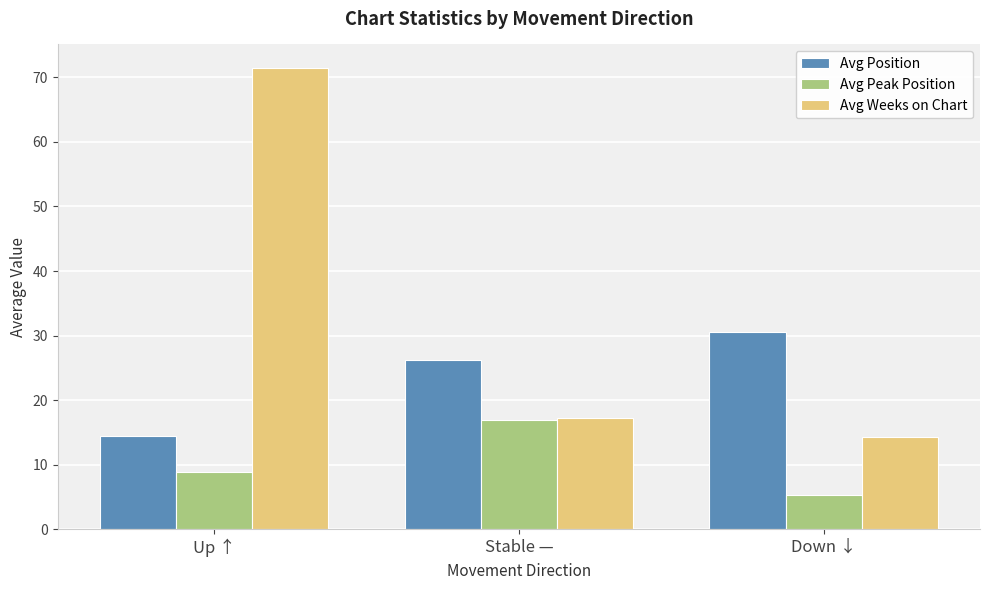

What is the value of the Avg Weeks on Chart bar at the 2nd from the left?

17.2